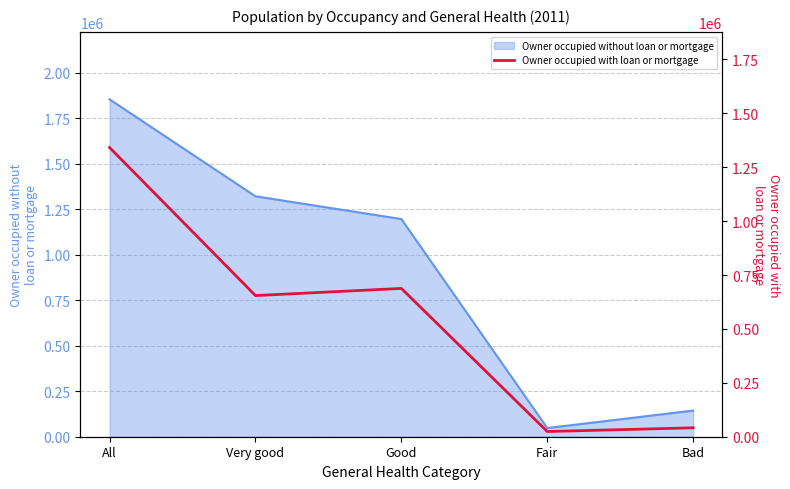

Is it true that Owner occupied without loan or mortgage equals 241664 at Bad?

False